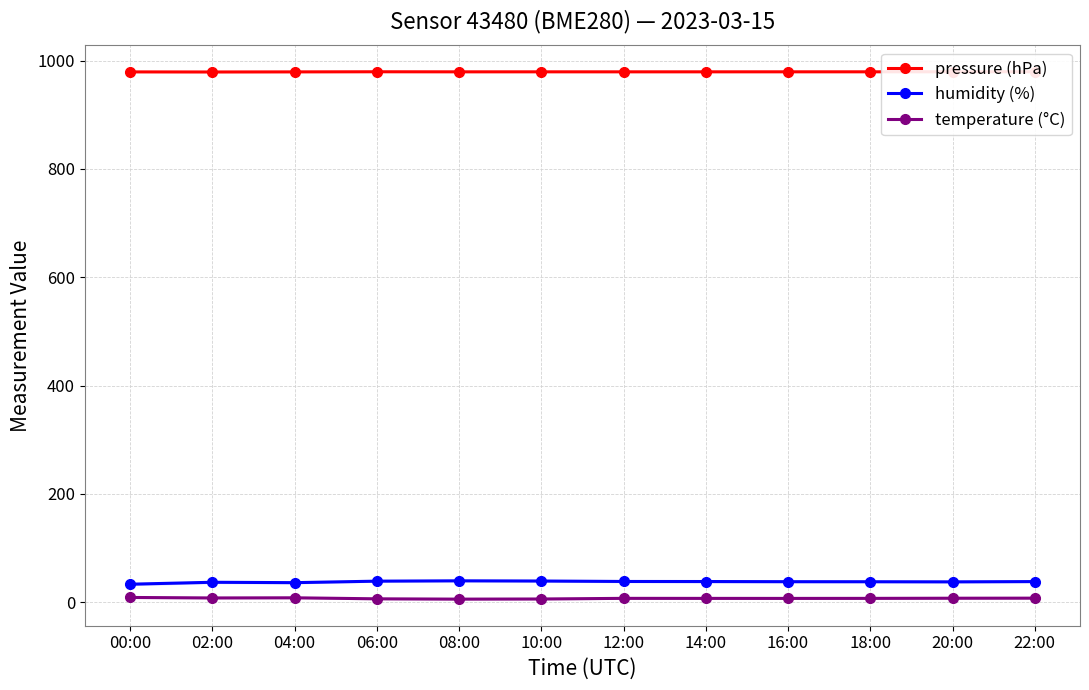

What is the label of the 8th point from the right?

08:00